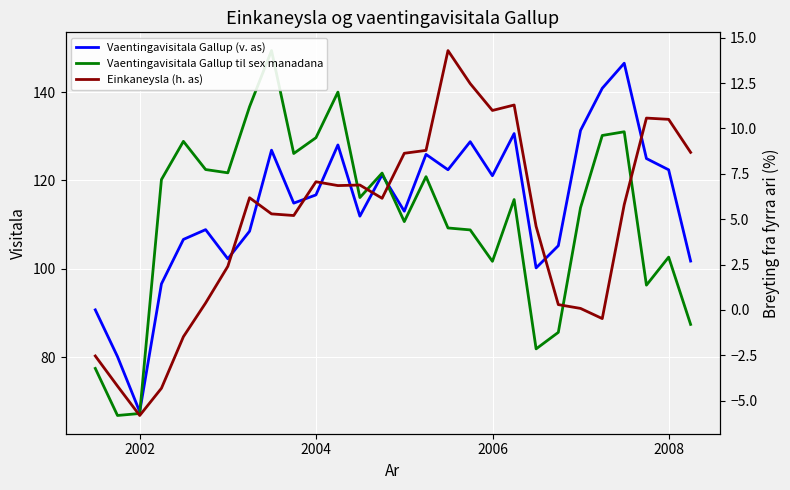

Reading right to left, what are all the values shown in this chart?

Vaentingavisitala Gallup (v. as): 101.8	122.4	125.0	146.5	140.9	131.3	105.2	100.2	130.6	121.1	128.8	122.4	125.9	113.0	121.3	111.9	128.0	116.7	114.9	126.8	108.5	102.3	108.9	106.7	96.6	67.7	80.1	90.7
Vaentingavisitala Gallup til sex manadana: 87.4	102.7	96.3	131.0	130.2	113.8	85.6	81.9	115.7	101.7	108.8	109.2	120.9	110.7	121.7	116.1	140.0	129.7	126.1	149.4	136.7	121.7	122.5	128.8	120.2	67.3	66.8	77.5
Einkaneysla (h. as): 8.7	10.5	10.6	5.8	-0.5	0.1	0.3	4.6	11.3	11.0	12.5	14.3	8.8	8.6	6.2	6.9	6.8	7.1	5.2	5.3	6.2	2.4	0.4	-1.5	-4.3	-5.8	-4.2	-2.5